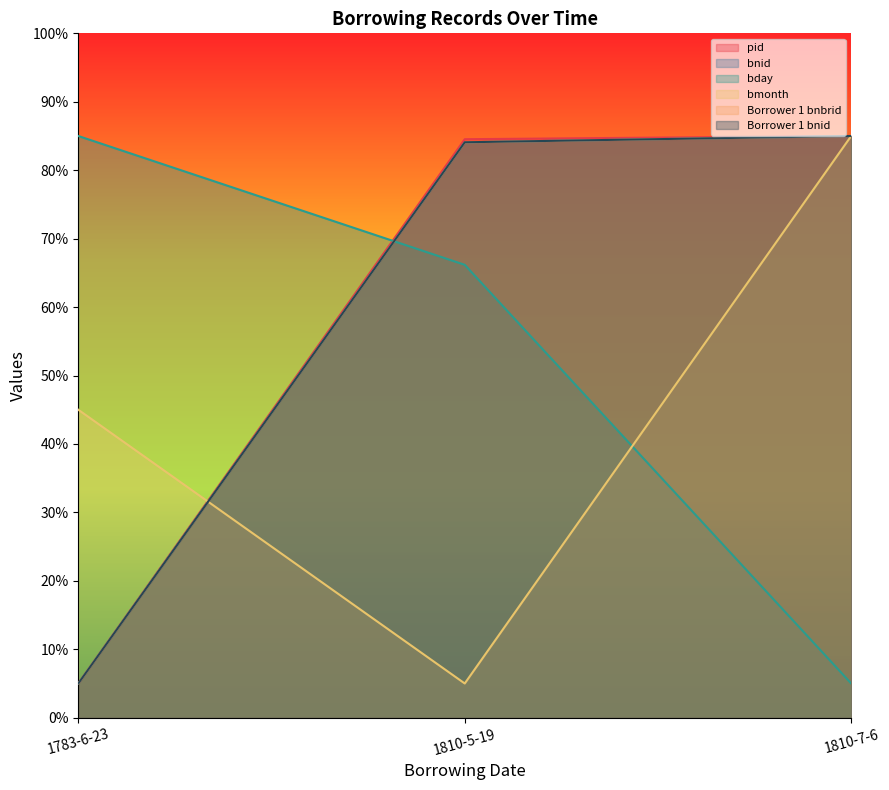

At which category is the sum across all series the highest?

1810-7-6